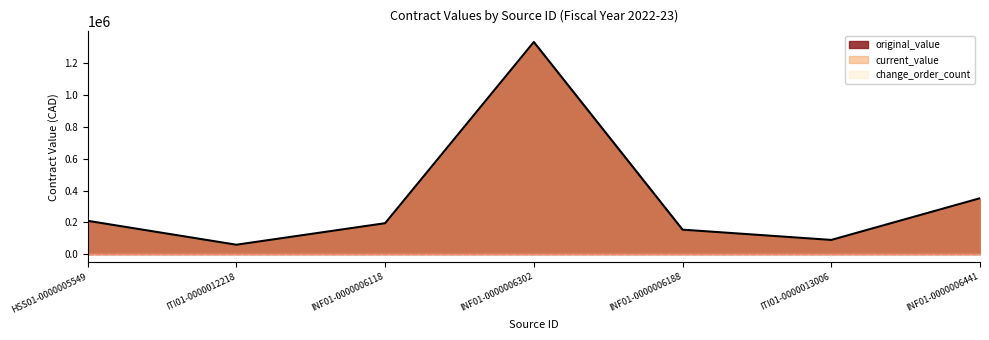

True or false: current_value and change_order_count cross at least once.

False